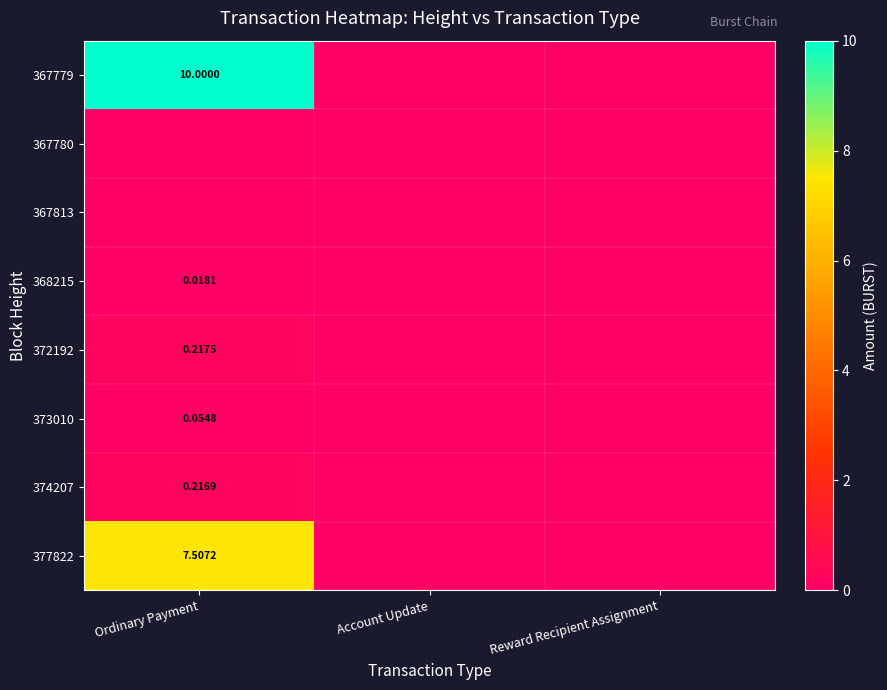

Is the value of 372192 at Ordinary Payment greater than the value of 368215 at Ordinary Payment?

Yes